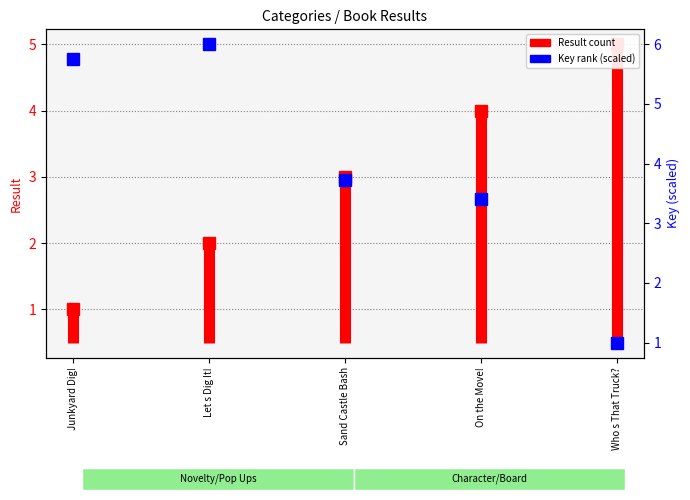

What is the label of the 1st point from the left?

Junkyard Dig!